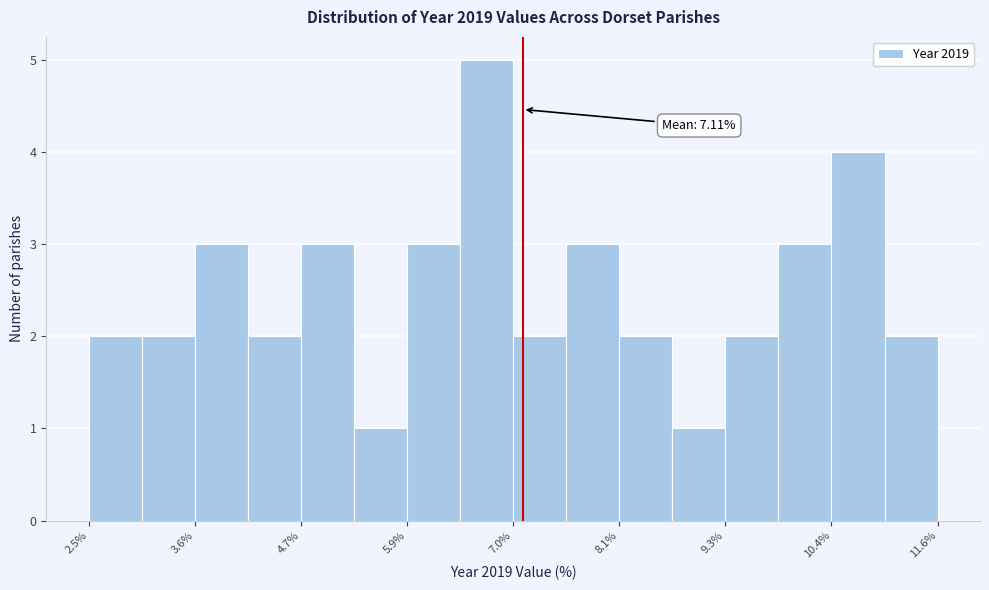

Read against the x-axis, roughly where is the centre of the tallest bar?

6.8